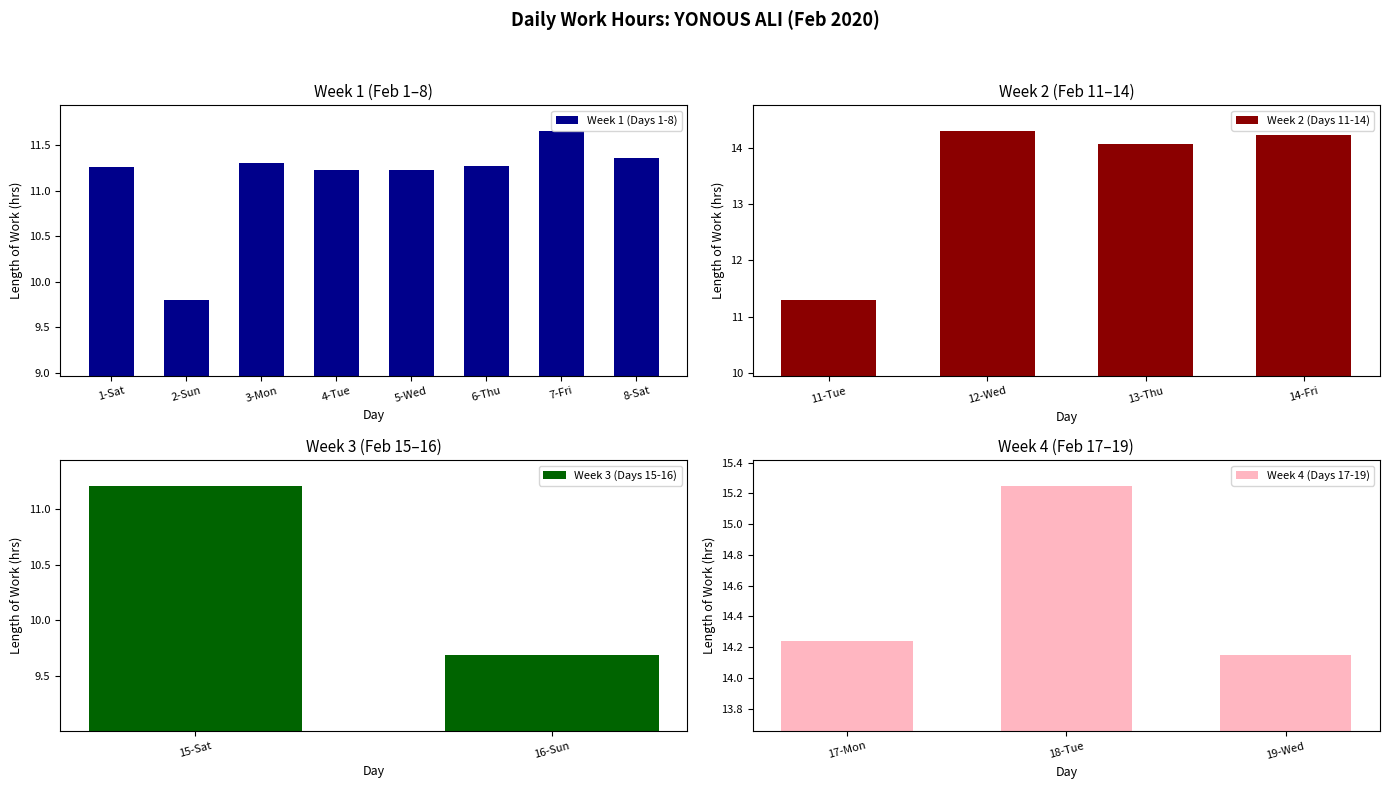

Are the bars grouped side by side (vs. stacked)?

No